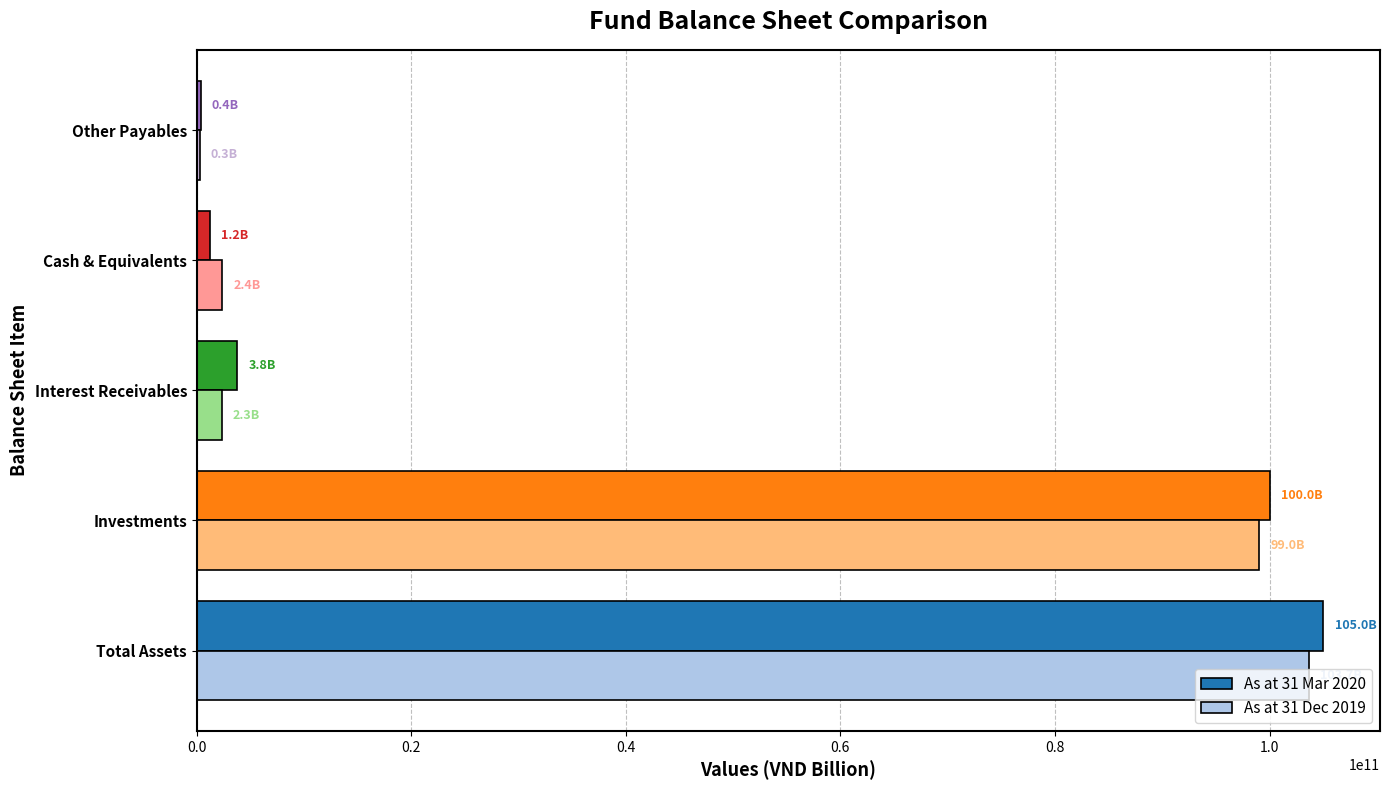

How many data points does each series have?

5